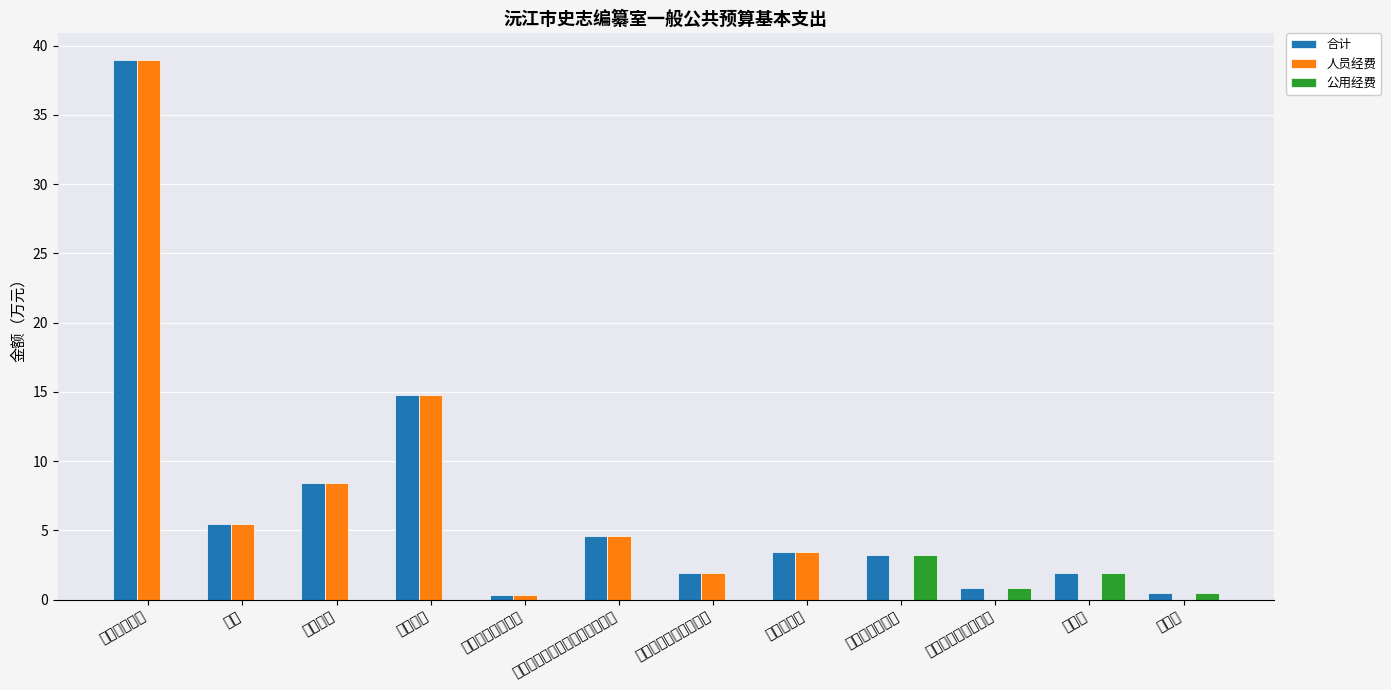

Which series has the largest total across all categories?

合计